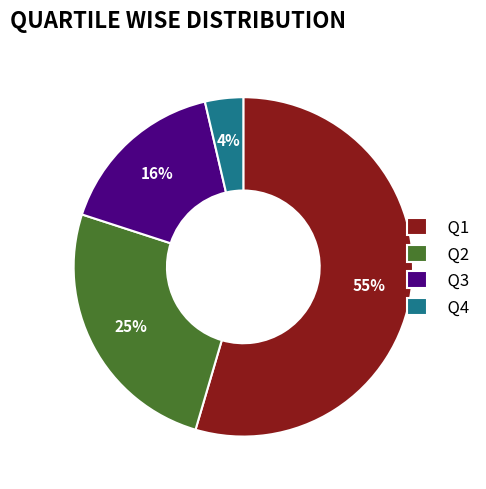

Is the sum of Q2 and Q4 greater than half?

No